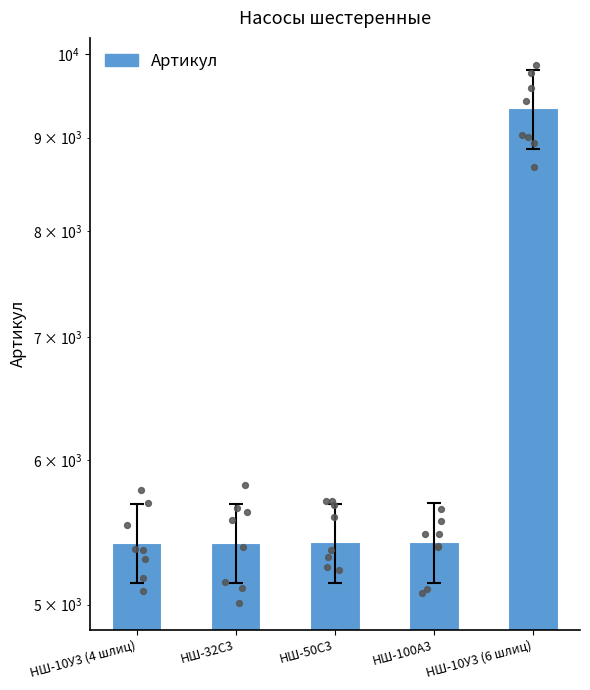

What is the change in value from НШ-10У3 (4 шлиц) to НШ-50С3?

+2